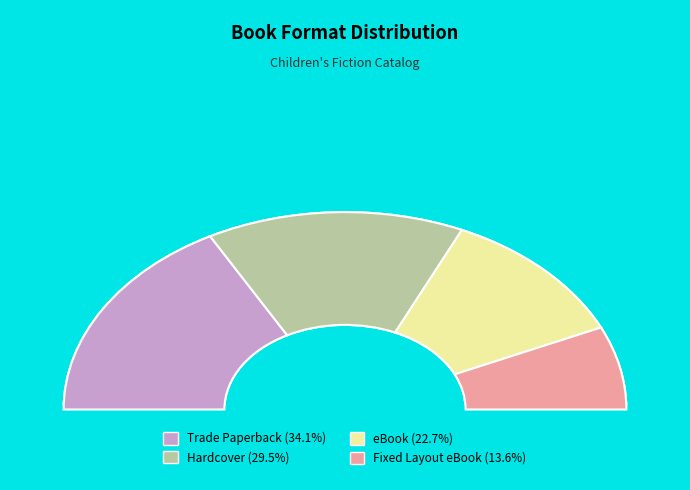

To the nearest percent, what is the difference between the largest and smallest slice percentages?

20%